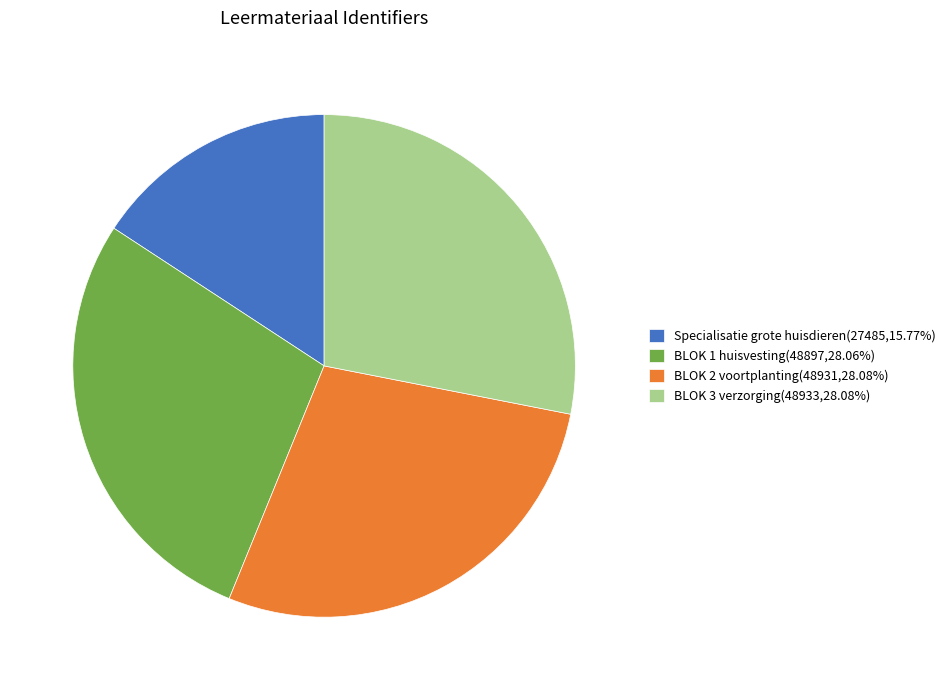

What is the smallest slice in the pie chart?

Specialisatie grote huisdieren